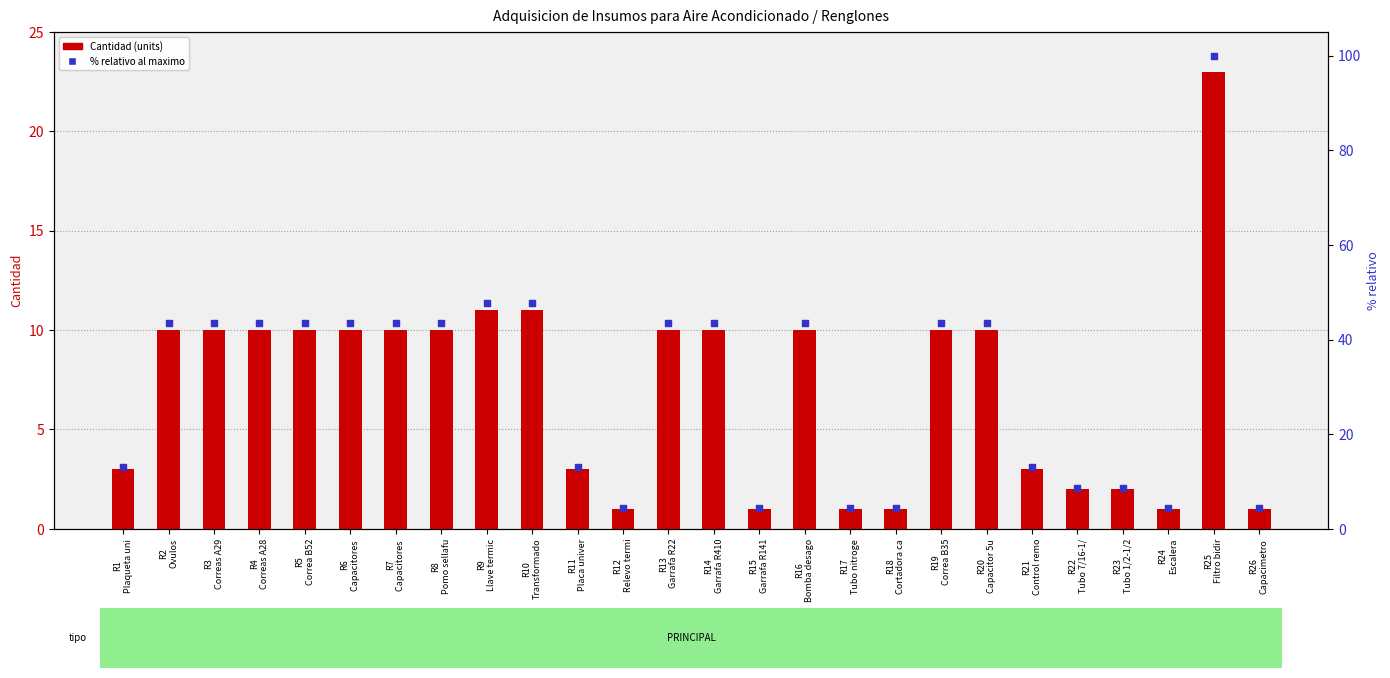

Which series has the largest total across all categories?

% relativo al maximo